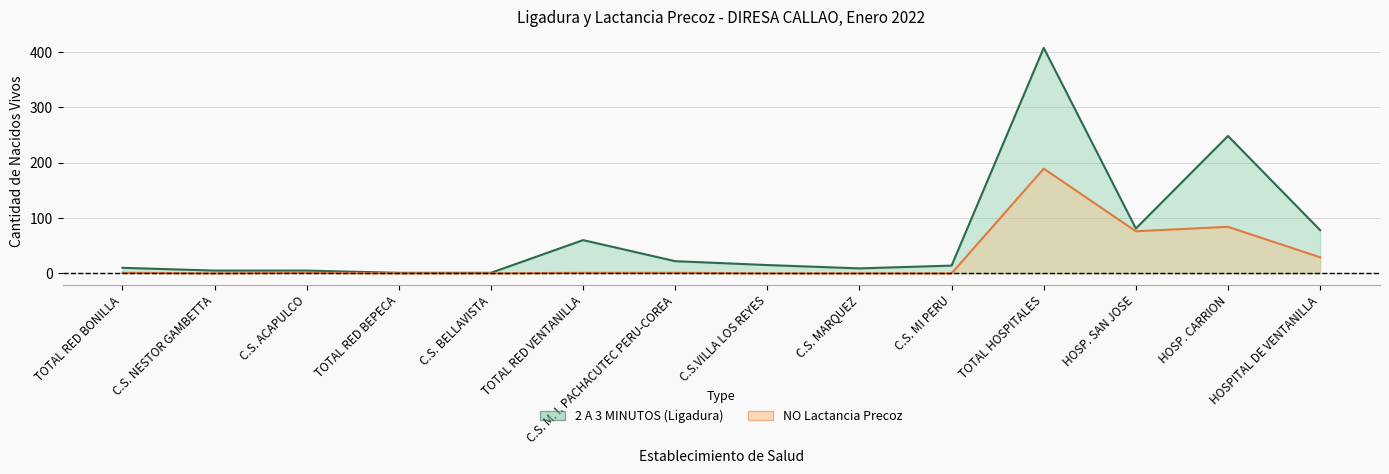

At which category is the sum across all series the highest?

TOTAL HOSPITALES